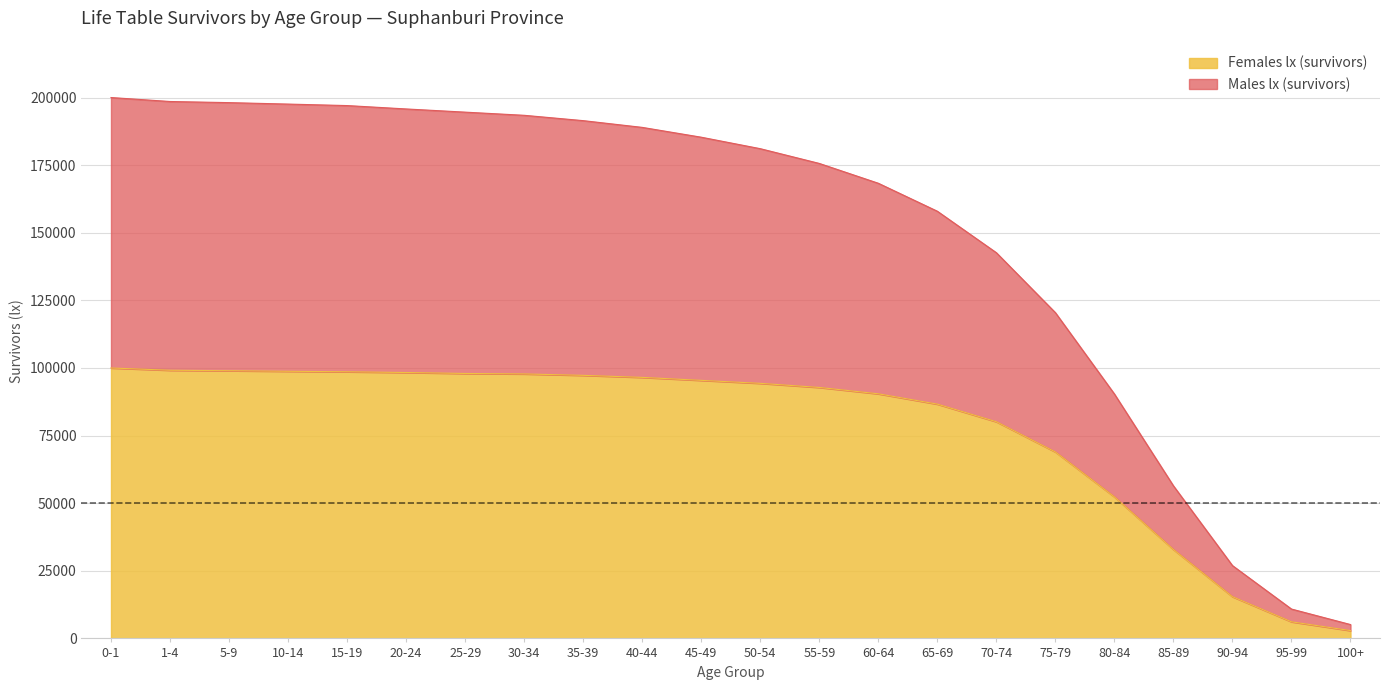

What is the smallest value displayed?

2892.0